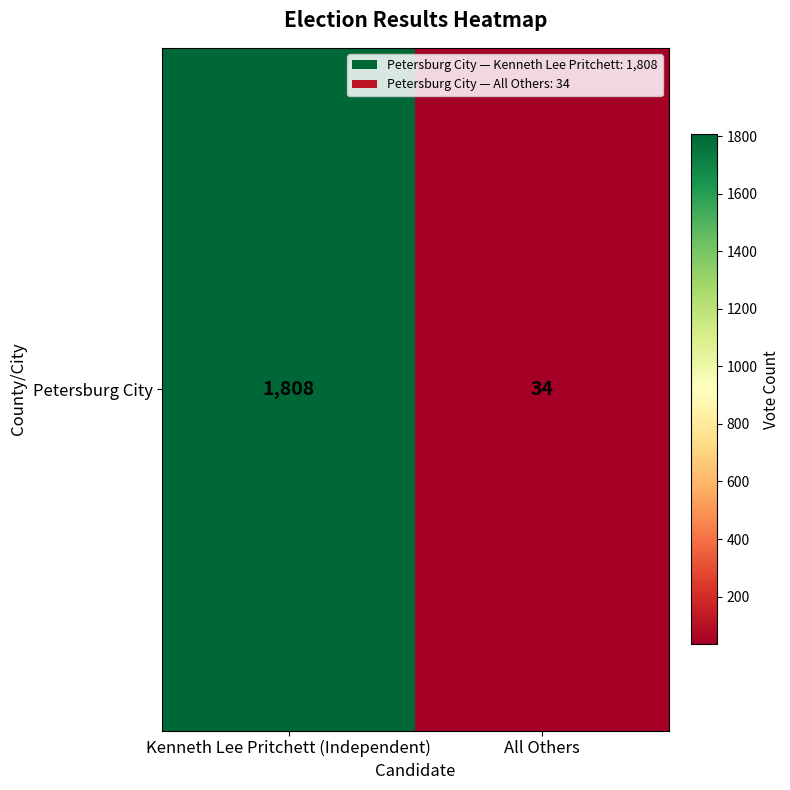

Reading left to right, list all the values displayed in this chart.

Kenneth Lee Pritchett (Independent)=1808	All Others=34